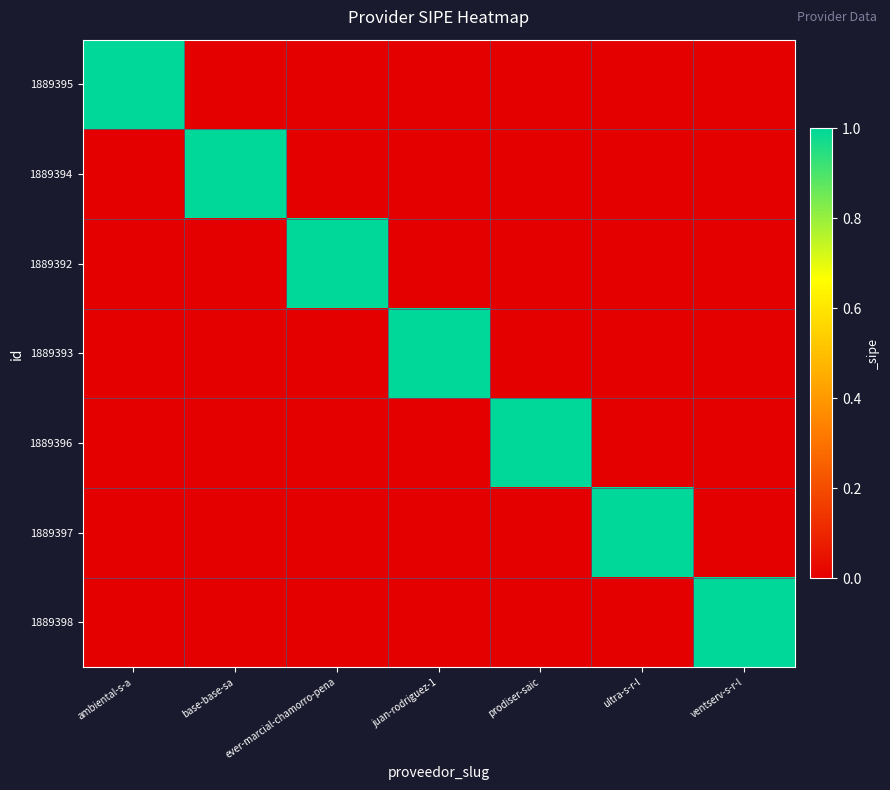

What is the greatest value displayed?

1